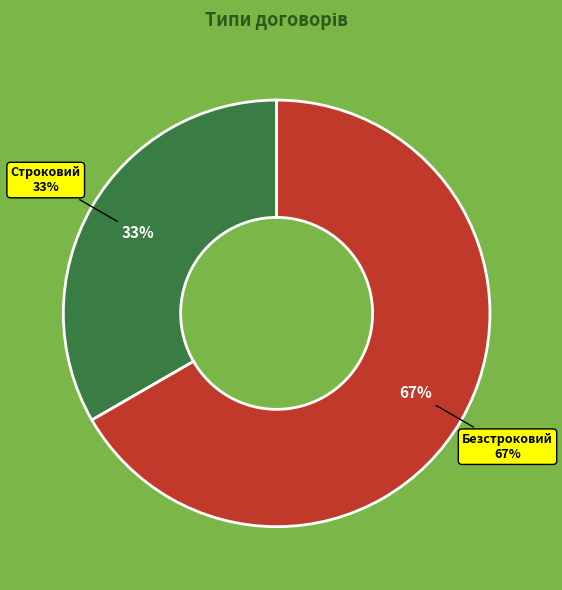

Which slice is the largest?

Безстроковий